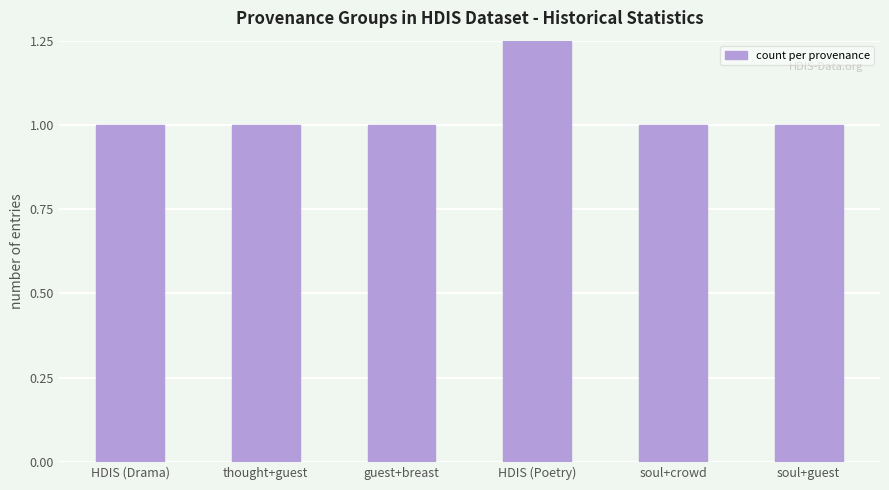

Which has a higher value, thought+guest or HDIS (Drama)?

thought+guest